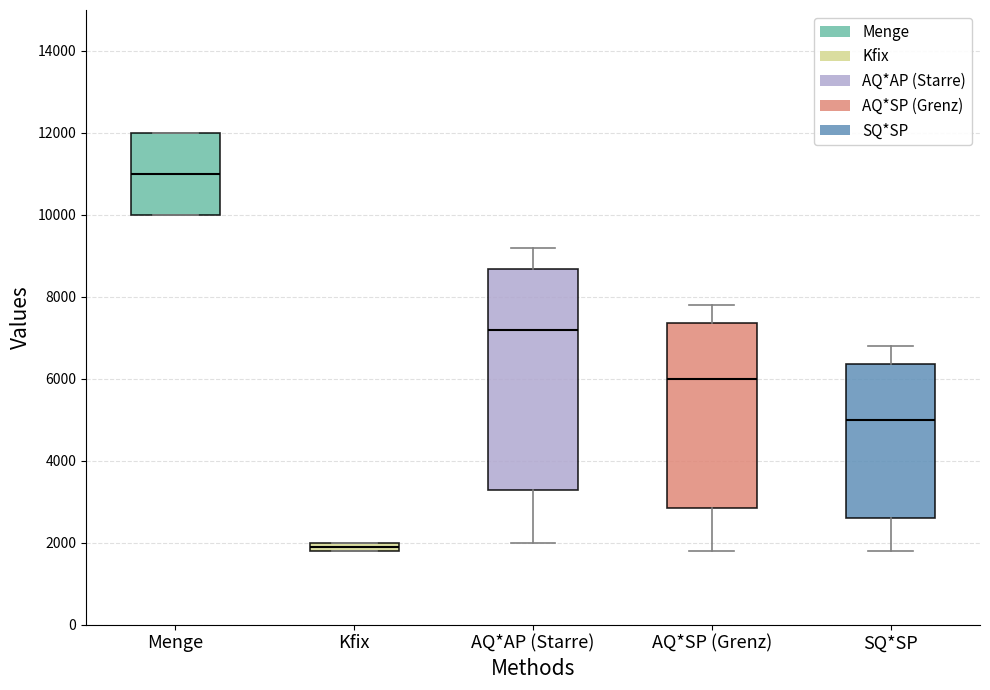

Comparing the boxes themselves (not the whiskers), which one is the tallest?

AQ*AP (Starre)